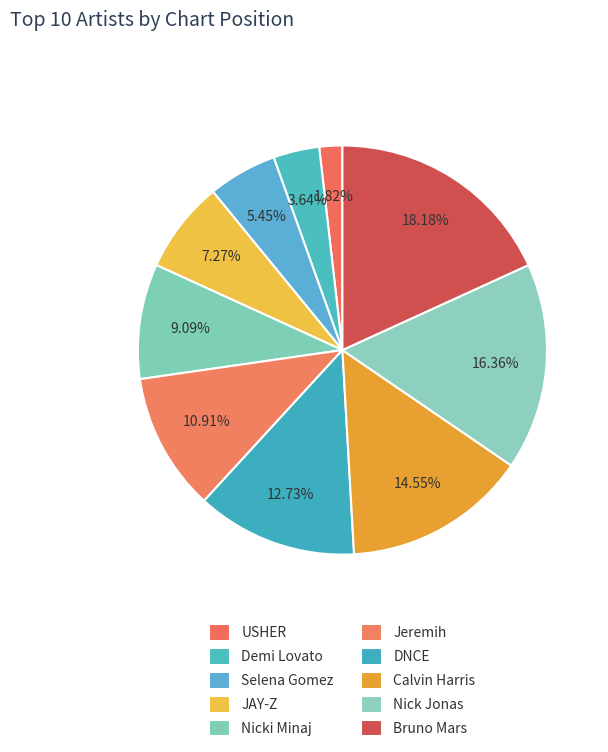

Which category has the biggest portion of the pie?

Bruno Mars